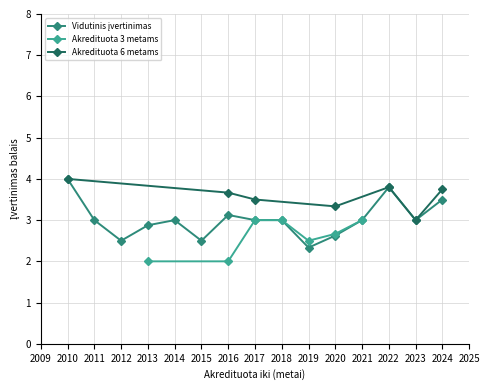

What is the value of the Įvertinimas balais point at the 25th from the left?

4